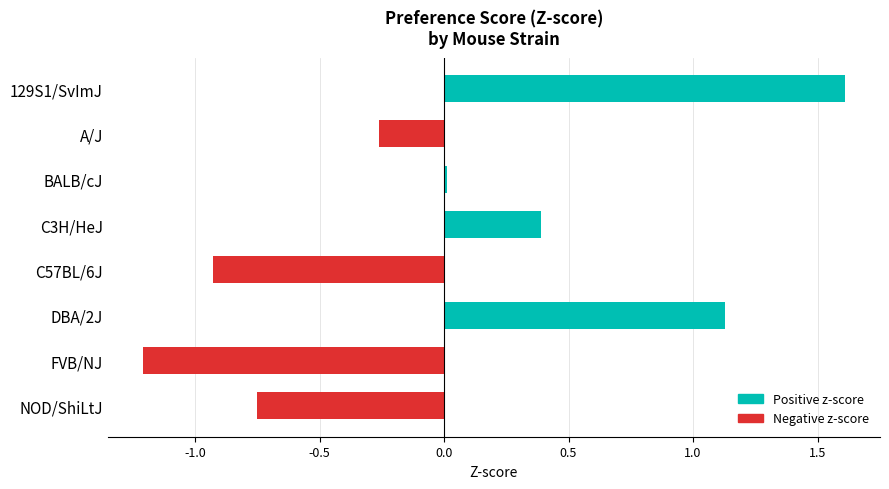

What is the minimum value shown in the chart?

-1.2